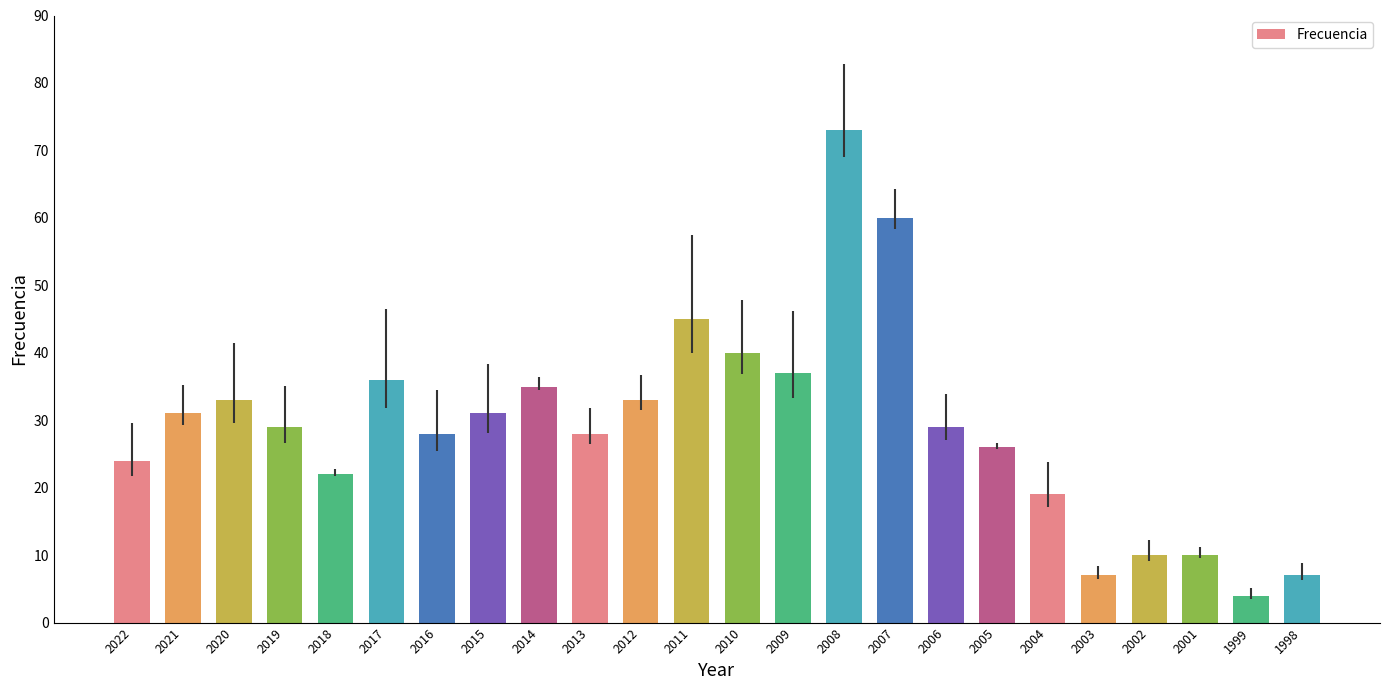

What is the ratio of the value at 2006 to the value at 2015?

0.9